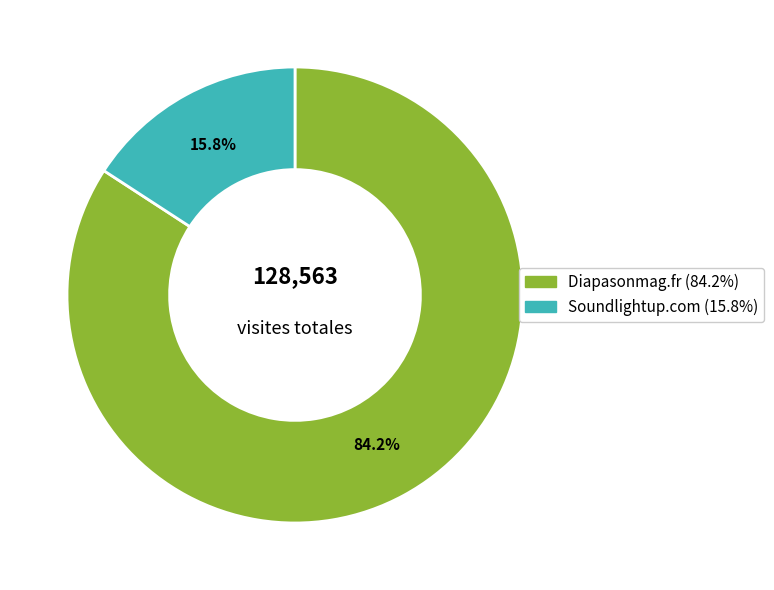

The Diapasonmag.fr slice represents 95% of the pie. True or false?

False